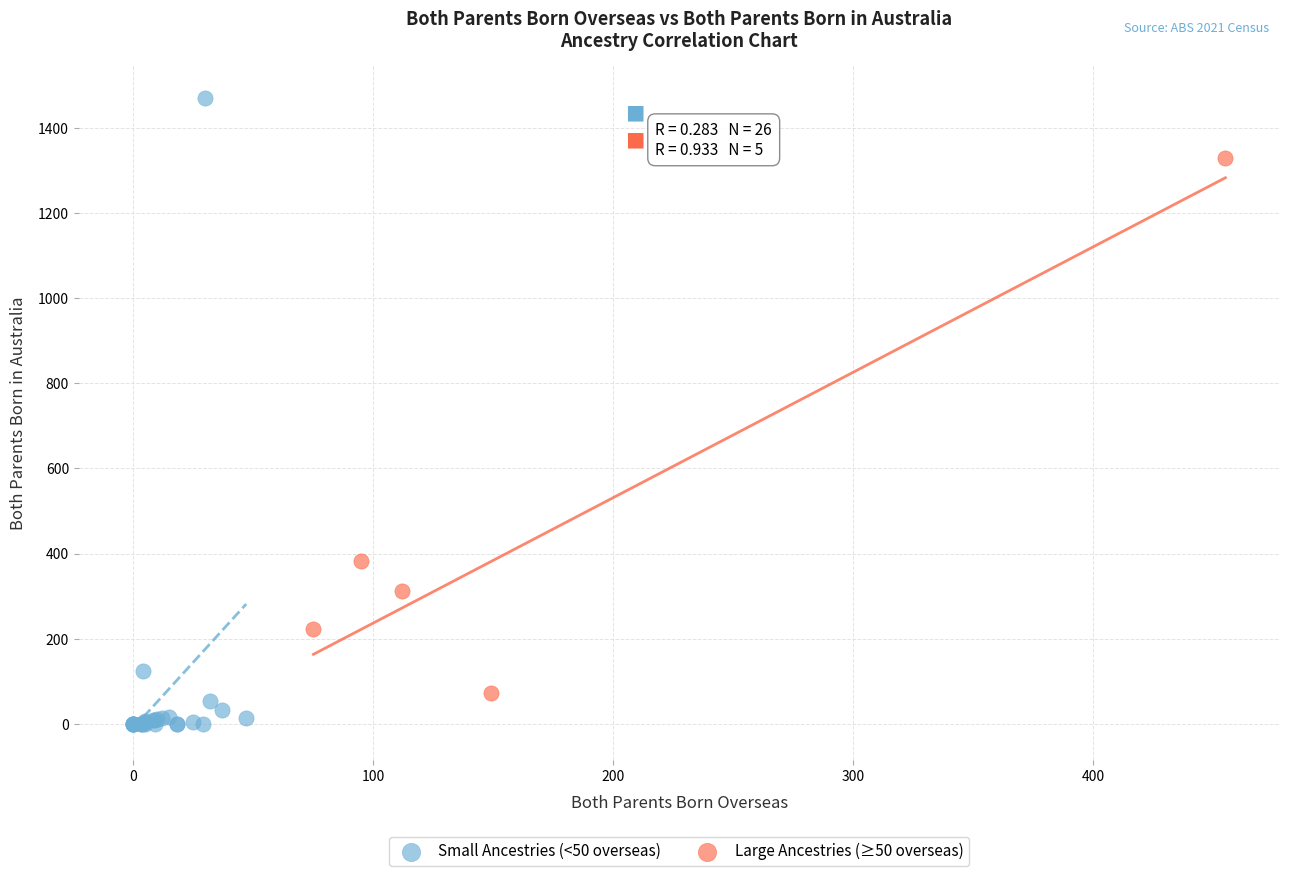

What are all the series names shown in the legend?

Small Ancestries (<50 overseas), Large Ancestries (≥50 overseas)